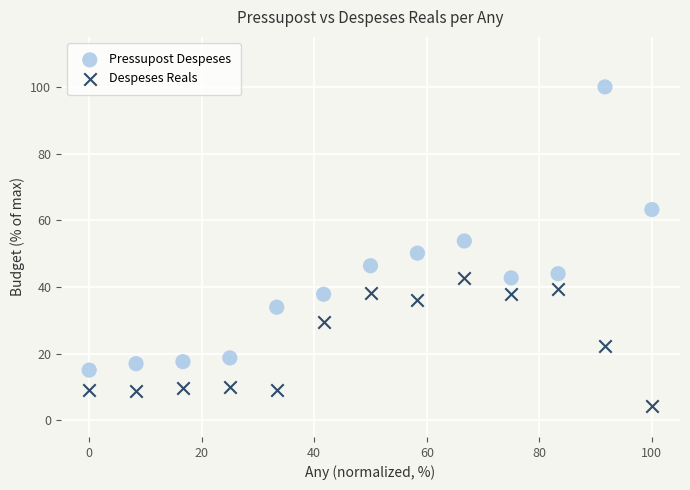

Which series reaches the maximum Y coordinate?

Pressupost Despeses